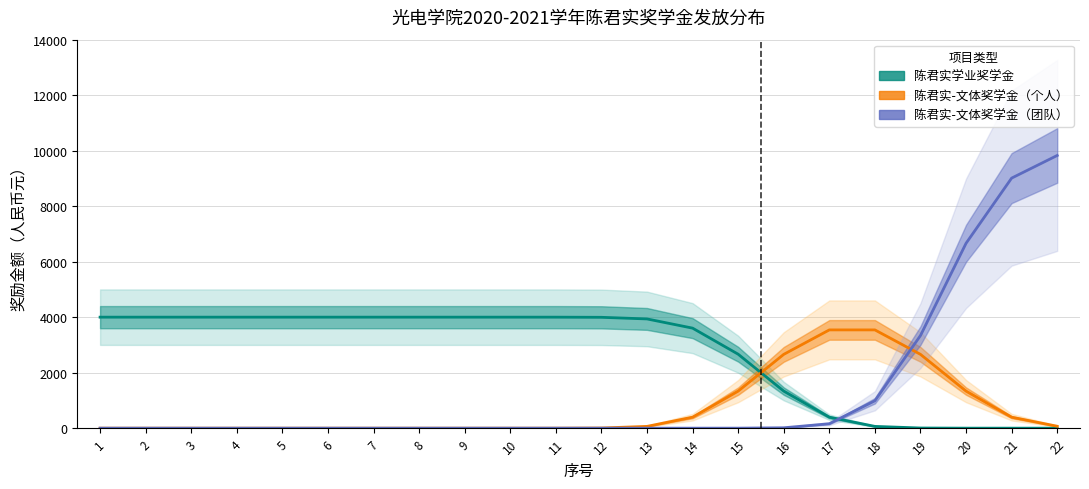

Between 4 and 22, which series saw the biggest shift?

陈君实-文体奖学金（团队）